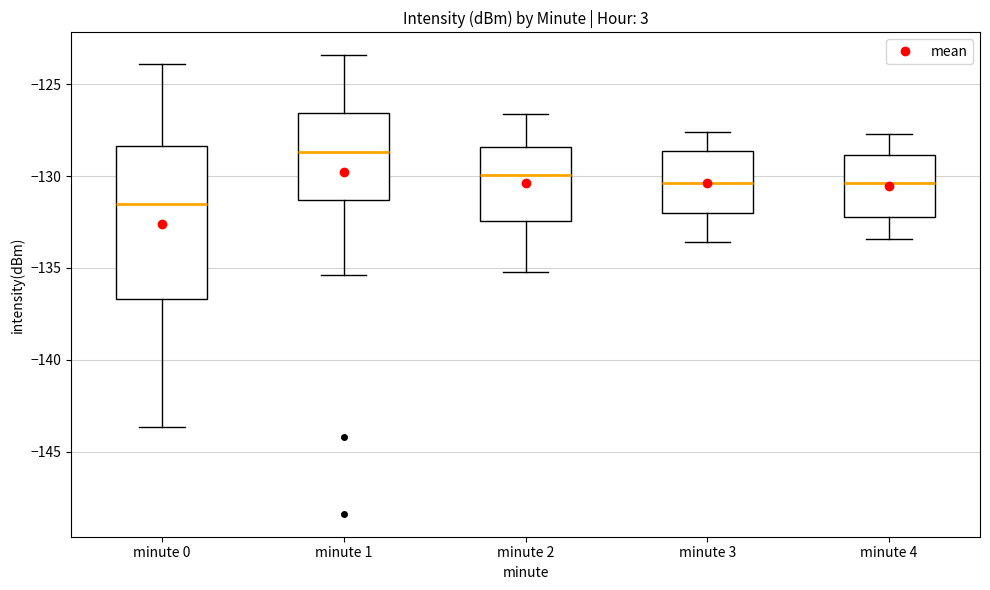

Reading left to right, read every box against the y-axis: the position of its median line, the range the box covers, and the ends of its whiskers. The values are not printed on the chart, so give them approximately, as read against the axis.

minute 0: median -131.5, box -136.5 to -128.5, whiskers -143.5 to -124.0
minute 1: median -128.5, box -131.5 to -126.5, whiskers -135.5 to -123.5
minute 2: median -130.0, box -132.5 to -128.5, whiskers -135.0 to -126.5
minute 3: median -130.5, box -132.0 to -128.5, whiskers -133.5 to -127.5
minute 4: median -130.5, box -132.0 to -129.0, whiskers -133.5 to -127.5